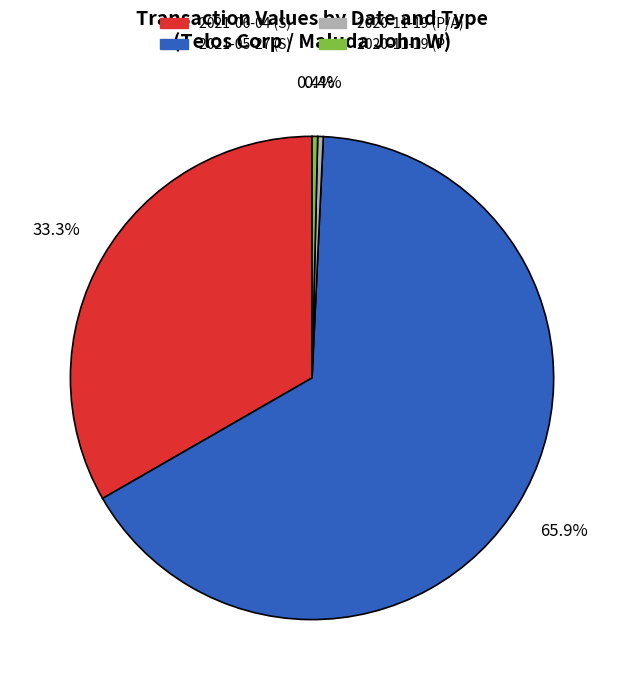

How many segments does this pie chart have?

4